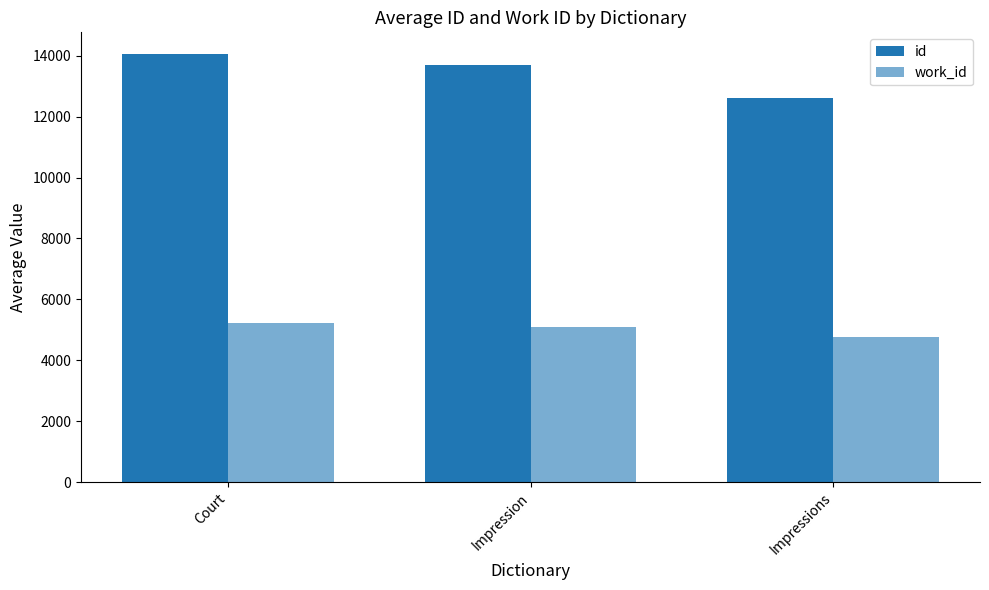

What position from the left is Impression?

2